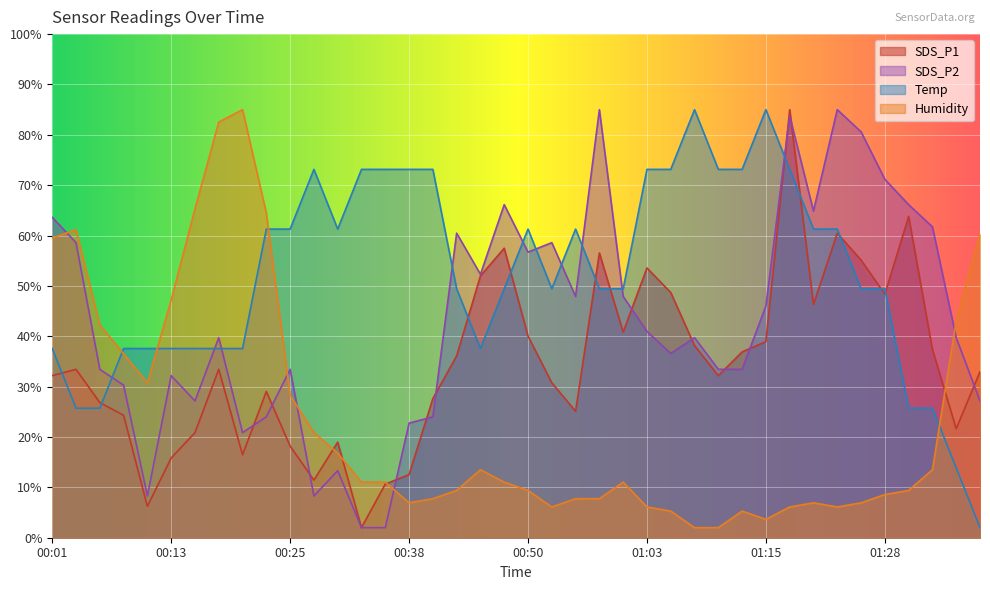

Between which two adjacent categories do SDS_P2 and Temp first intersect?

00:06 and 00:08